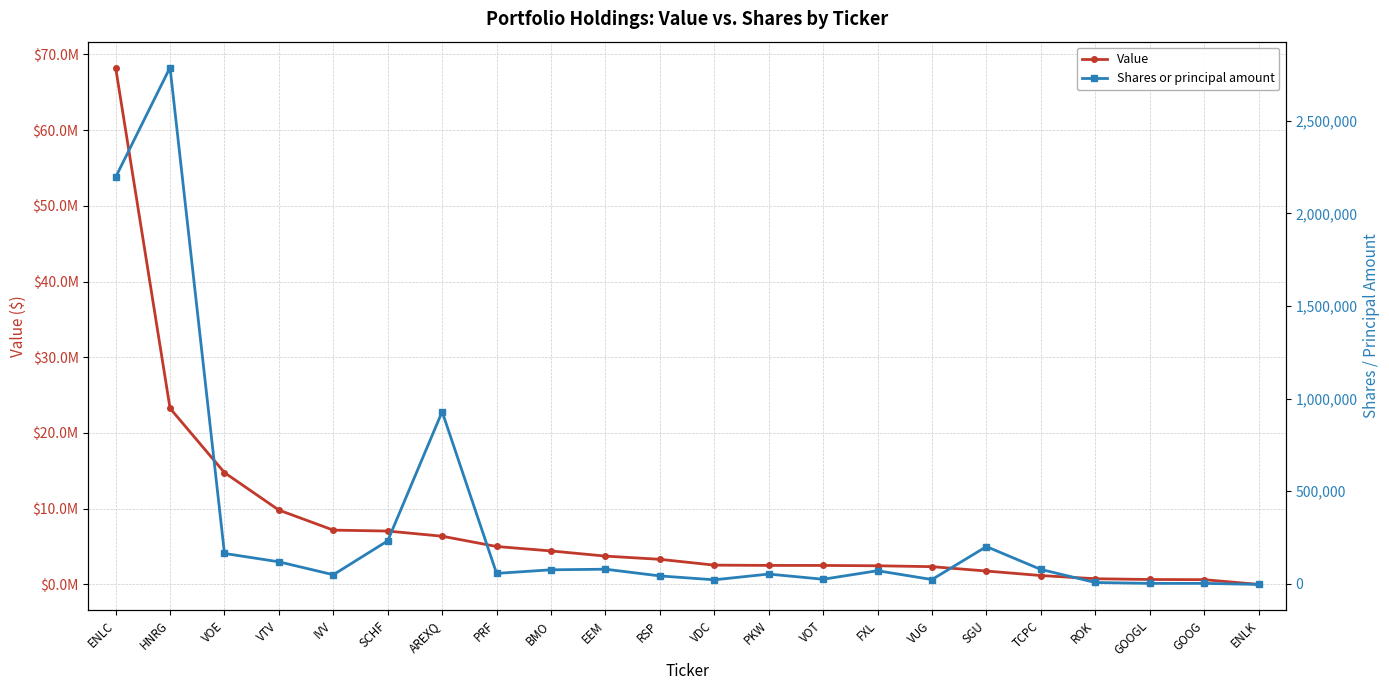

True or false: Shares or principal amount has a value of 117726 at VTV.

True